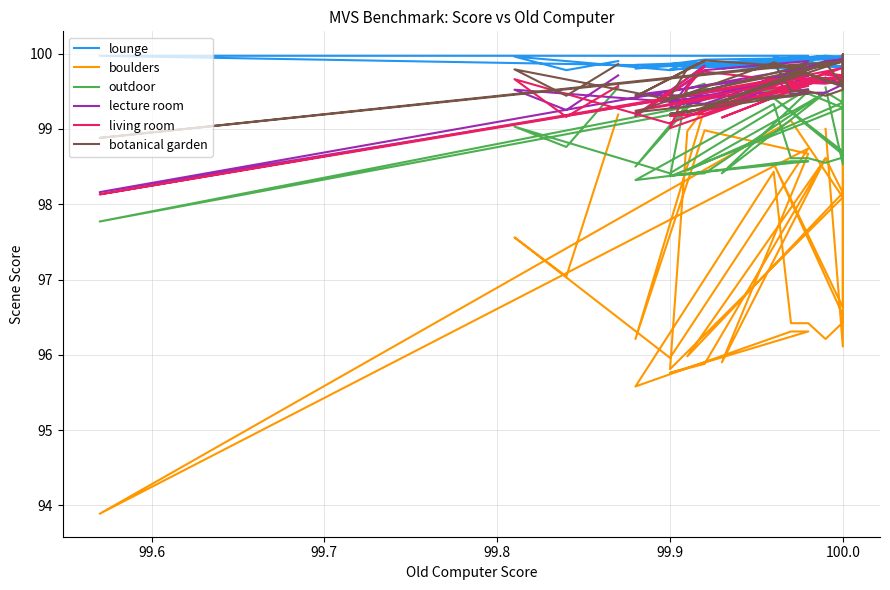

The lecture room series shows 134.9 at 100.0. True or false?

False